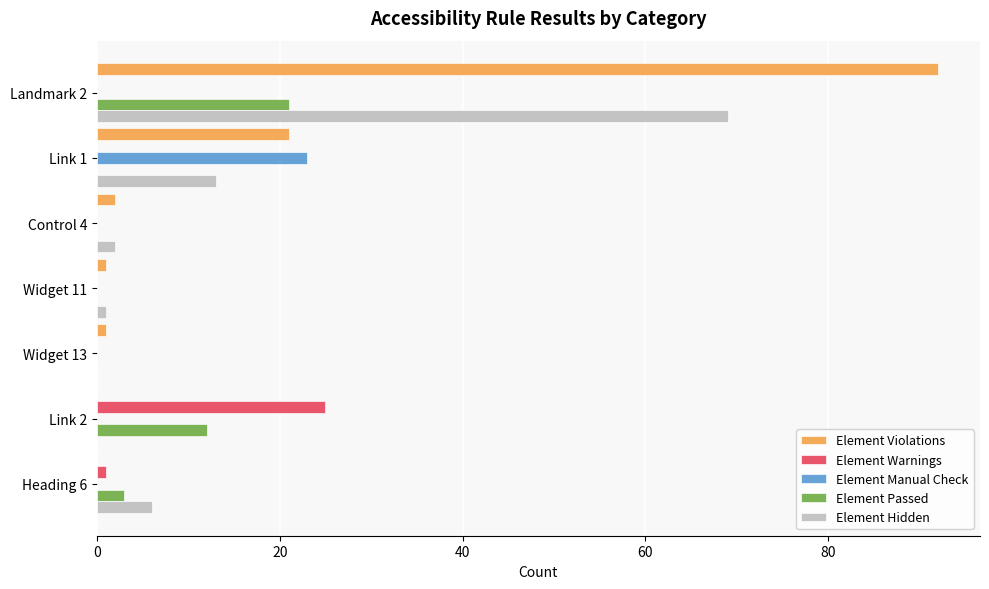

At which label is Element Passed closest to 10?

Link 2